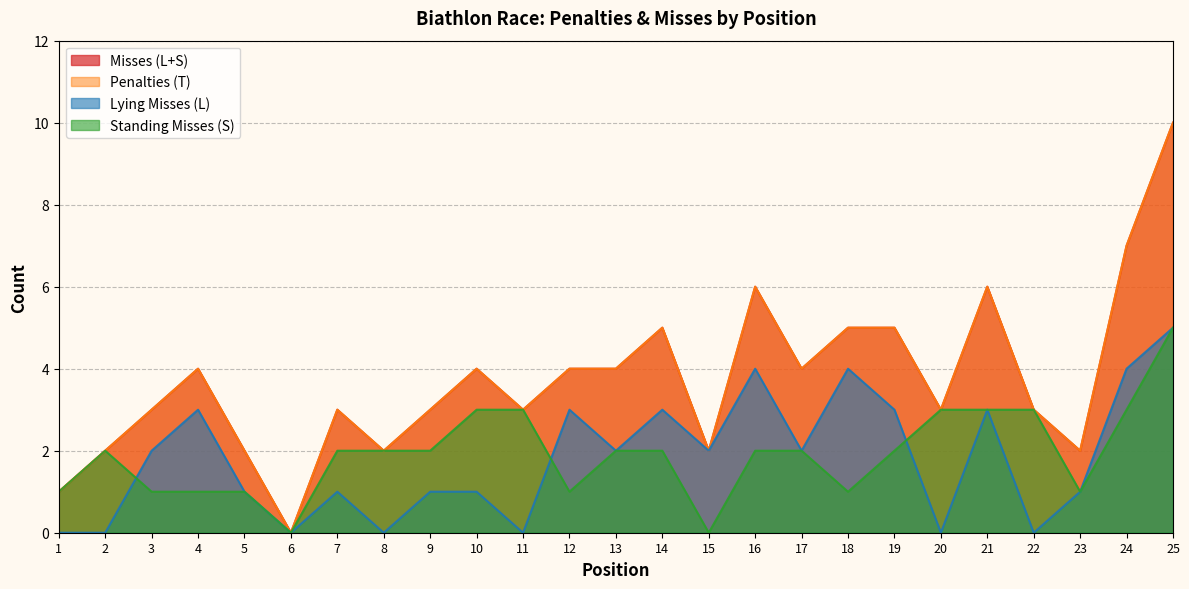

What is the value of the Standing Misses (S) point at the 25th from the left?

5